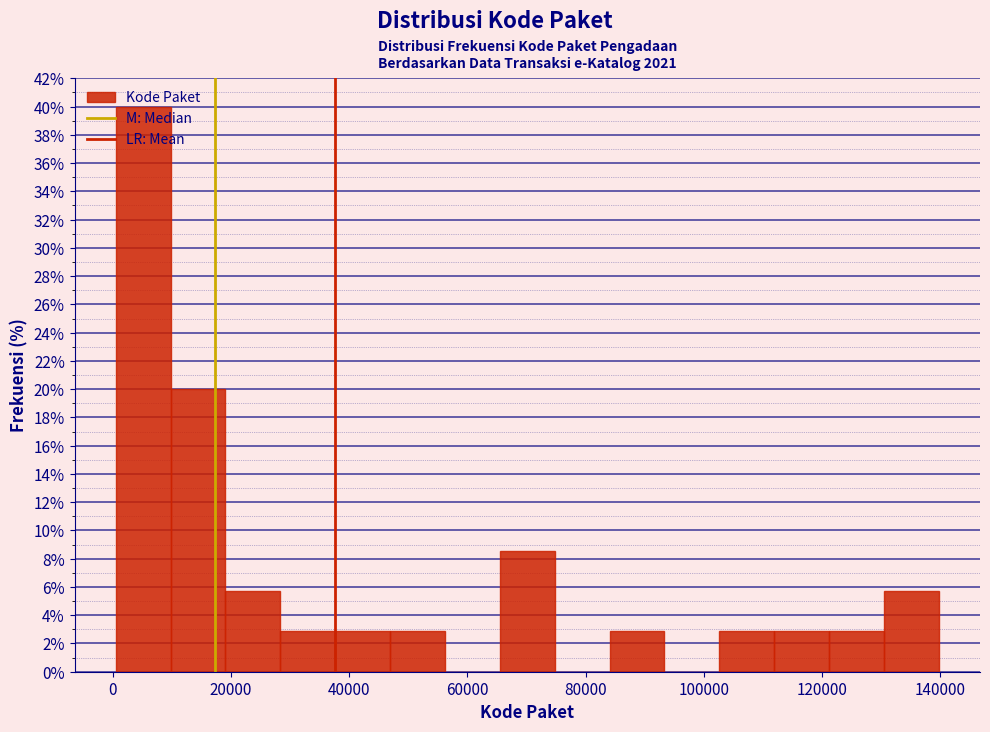

What is the height of the bar covering 130000 to 140000 on the x-axis? Neither the bar edges nor the heights are printed on the chart, so give them approximately, as read against the axes.

5.8